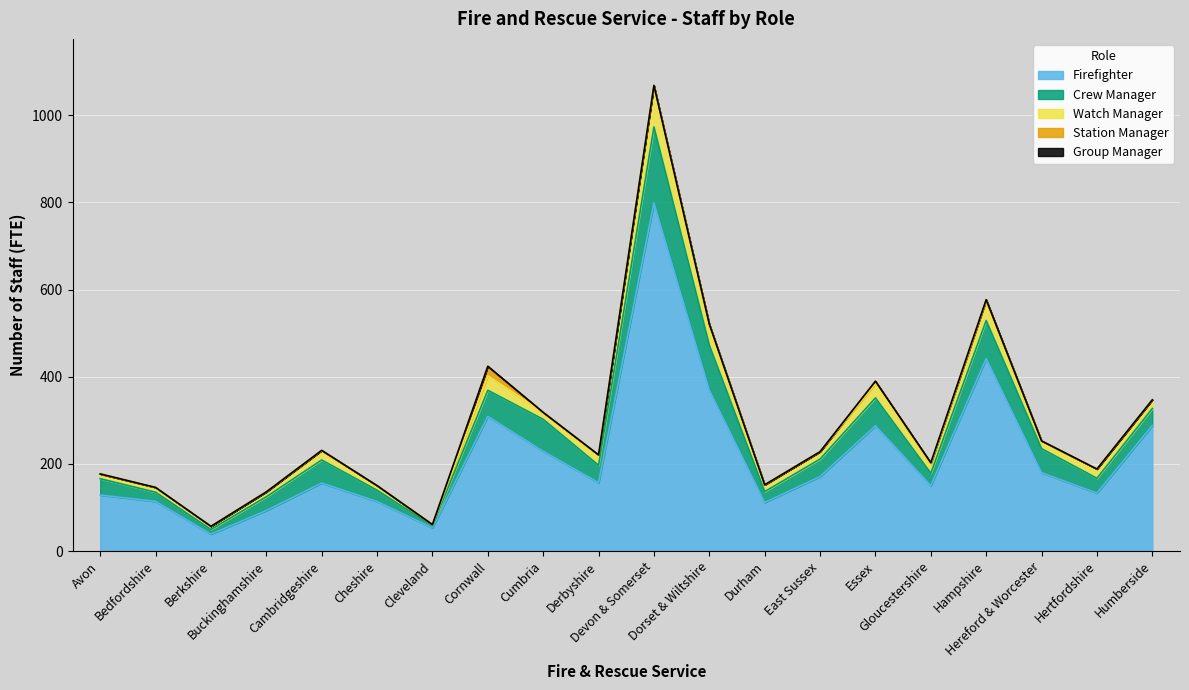

True or false: Crew Manager and Station Manager cross at least once.

False